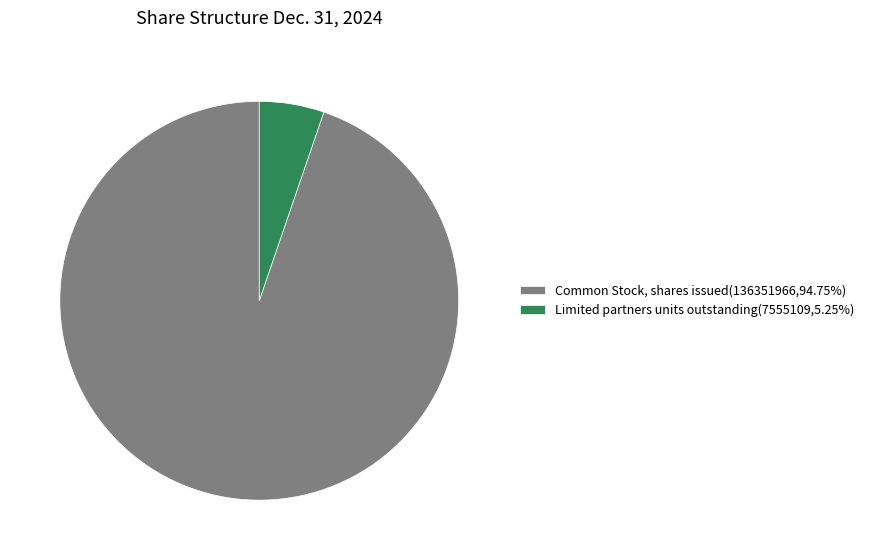

Approximately how many times larger is the value at Common Stock, shares issued(136351966,94.75%) compared to Limited partners units outstanding(7555109,5.25%)?

18.0